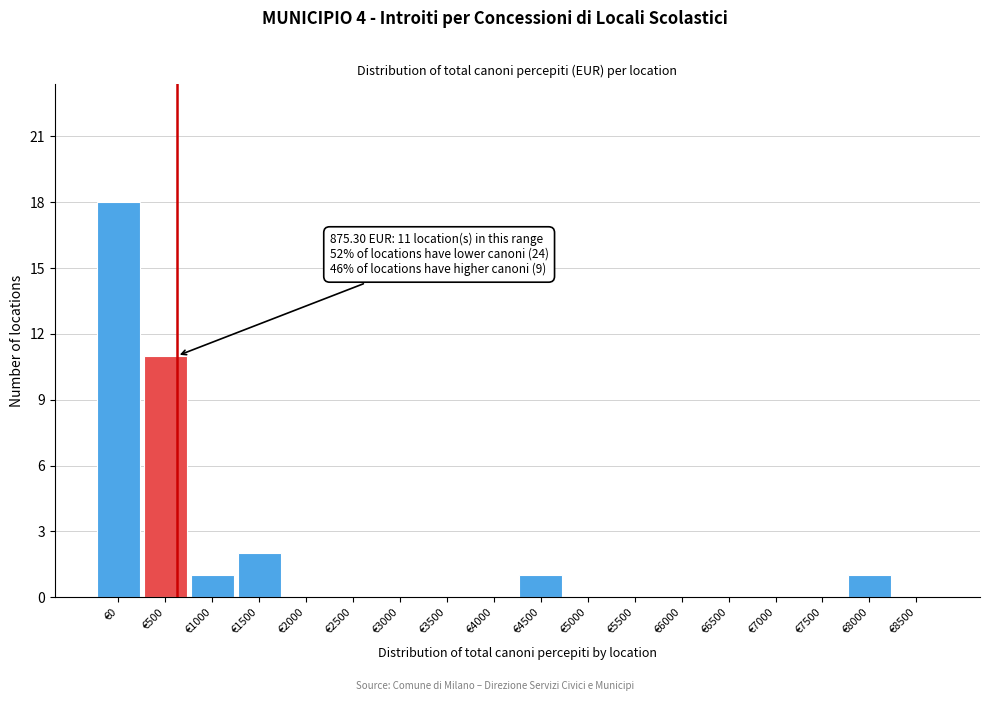

Reading right to left, list all the values displayed in this chart.

€8500=0	€8000=1	€7500=0	€7000=0	€6500=0	€6000=0	€5500=0	€5000=0	€4500=1	€4000=0	€3500=0	€3000=0	€2500=0	€2000=0	€1500=2	€1000=1	€500=11	€0=18